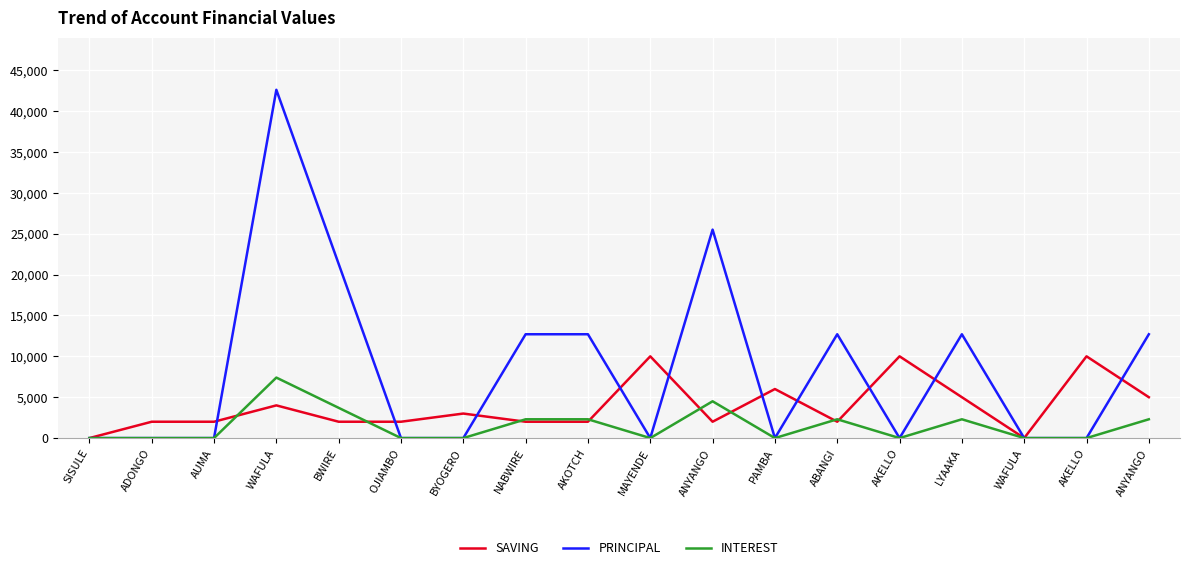

At how many categories does at least one series exceed 29457?

1